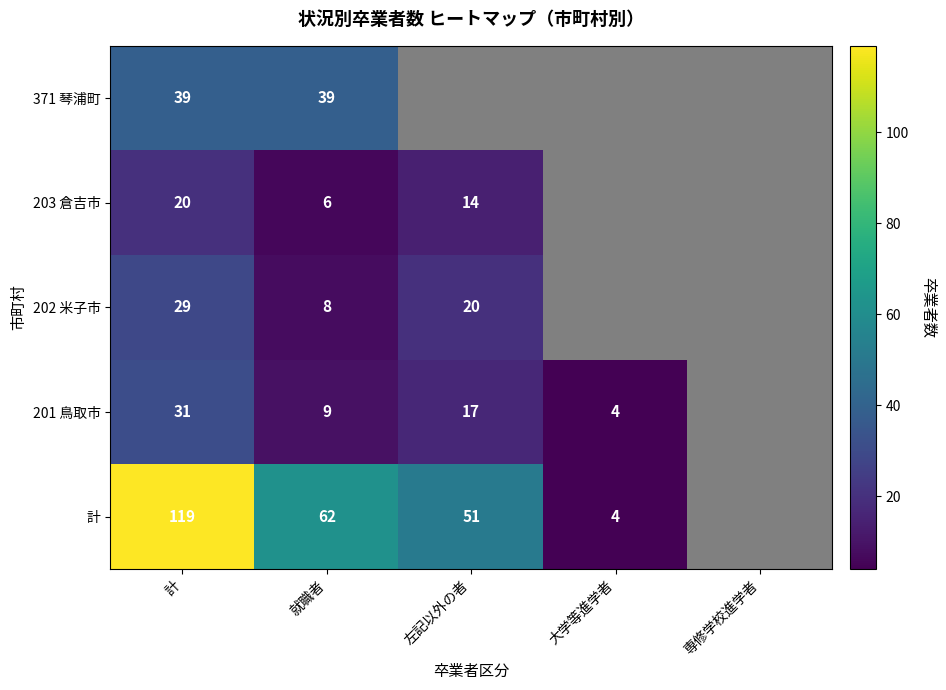

Is it true that 203 倉吉市 equals 20 at 計?

True